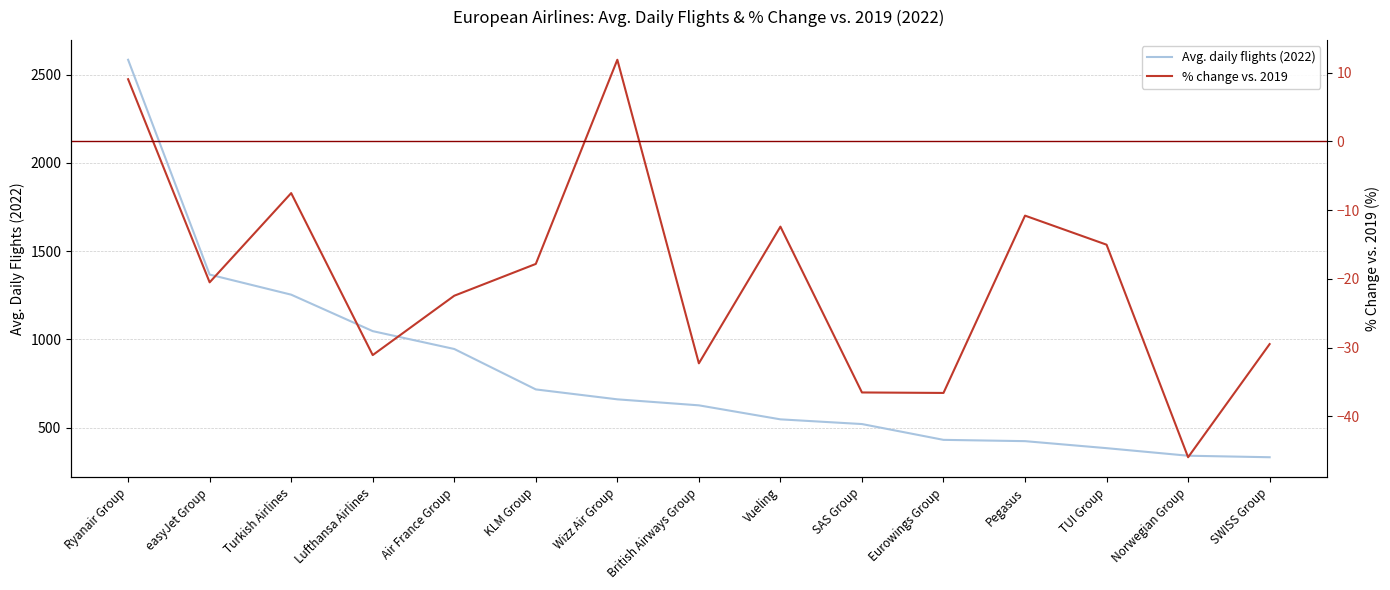

What position from the left is British Airways Group?

8